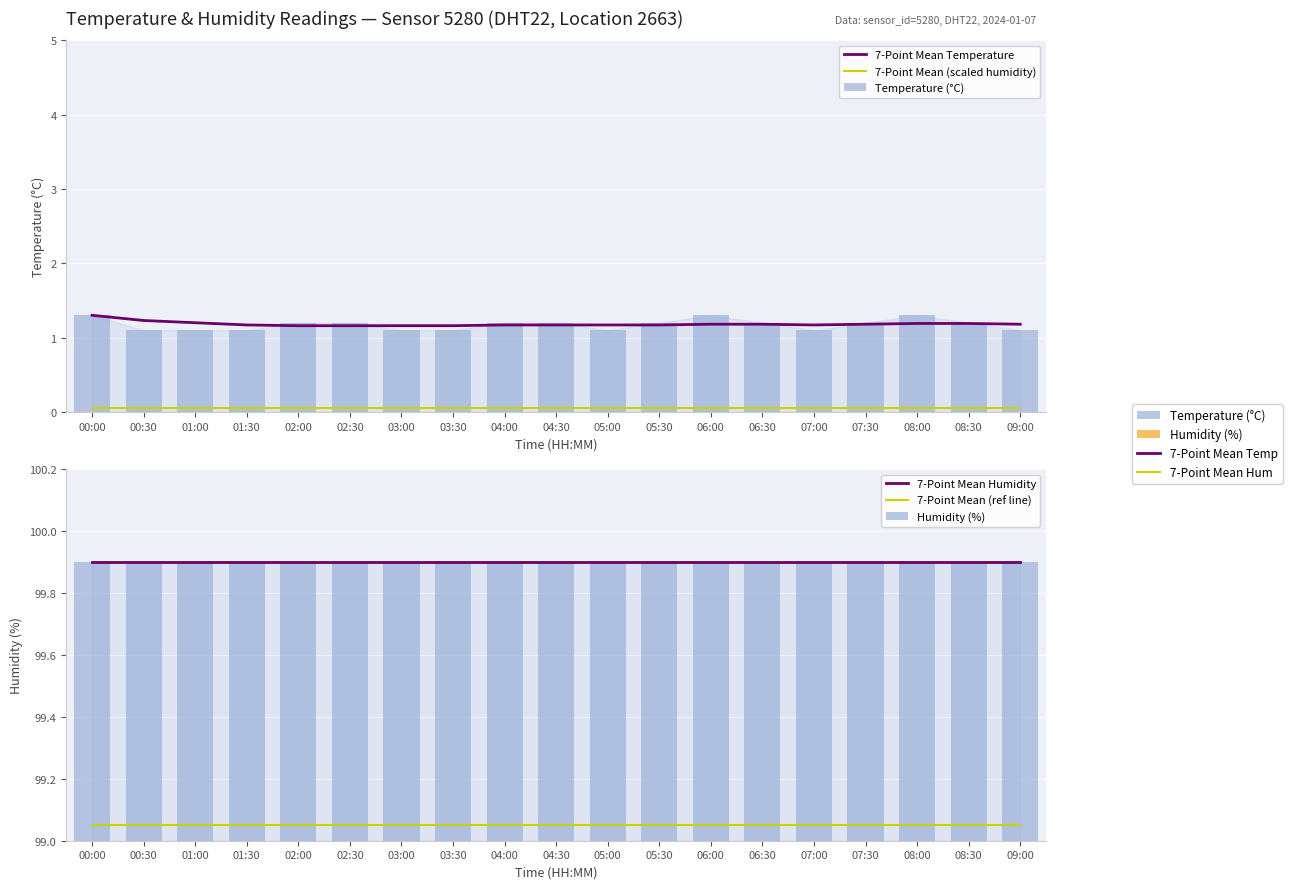

What is the minimum value shown in the chart?

0.1